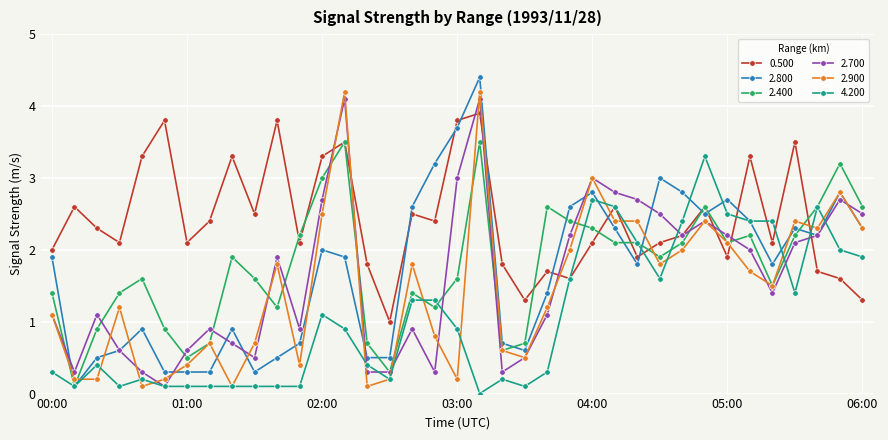

What is the greatest value displayed?

4.4